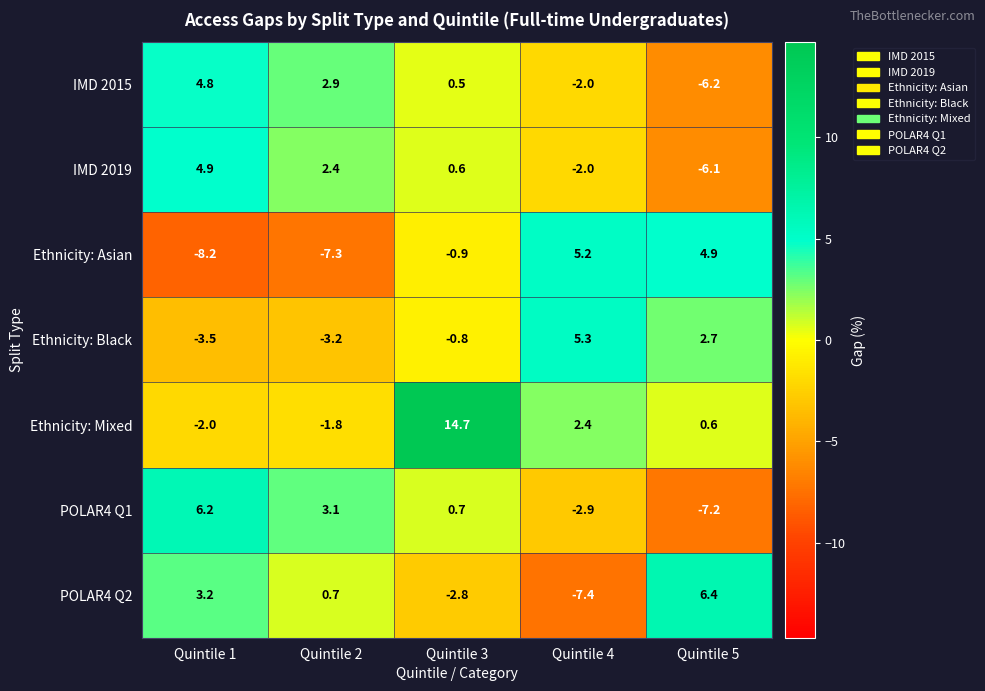

The value of Ethnicity: Mixed at Quintile 1 is -1.4. True or false?

False